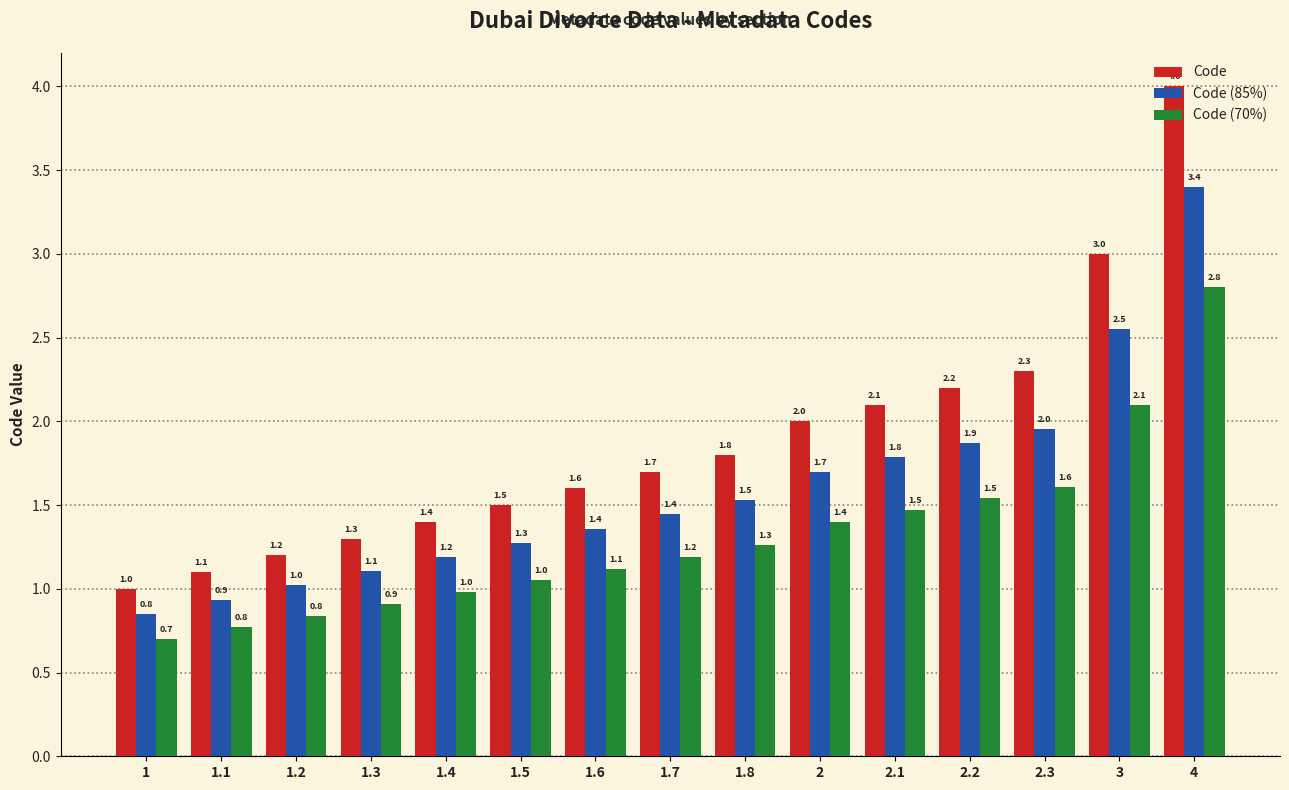

The value of Code (85%) at 3 is 1.4. True or false?

False